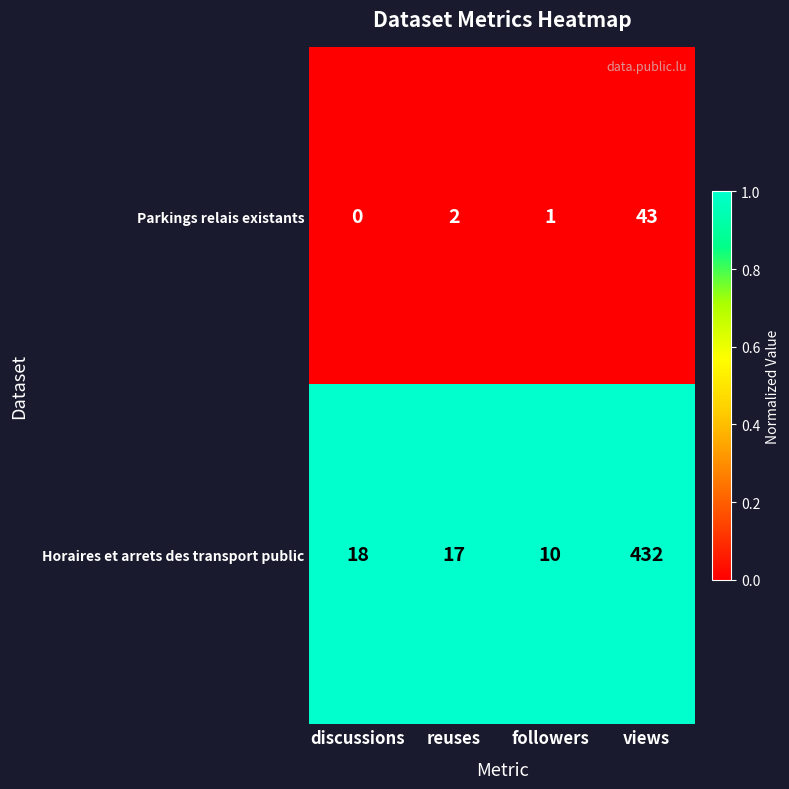

At which category does the chart reach its peak across all series?

views